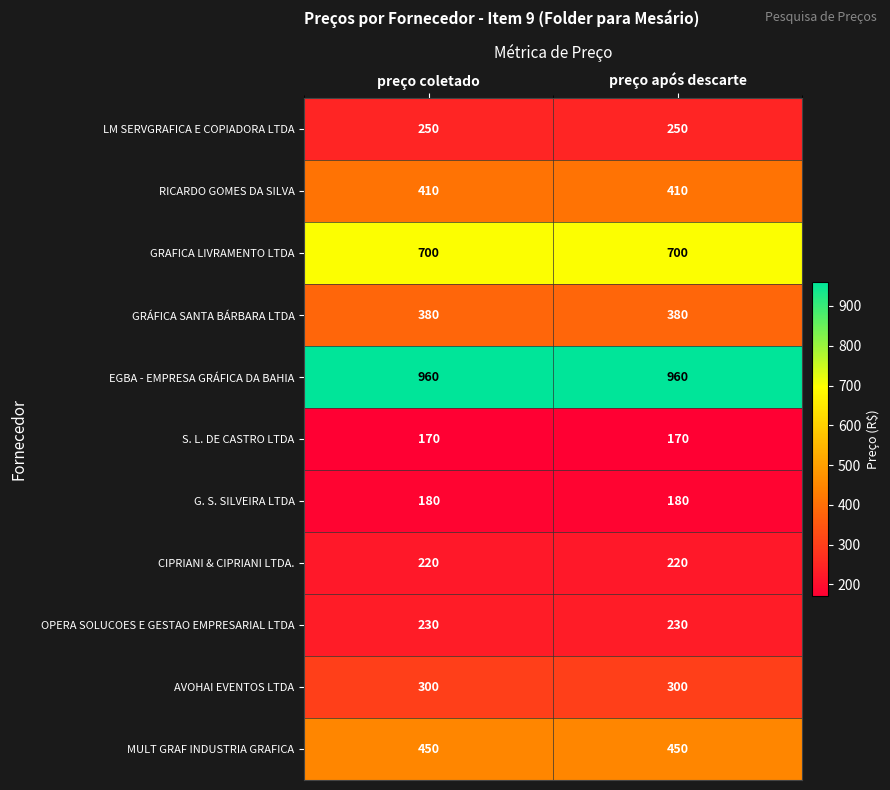

What is the spread (max minus min) of values at preço coletado?

790